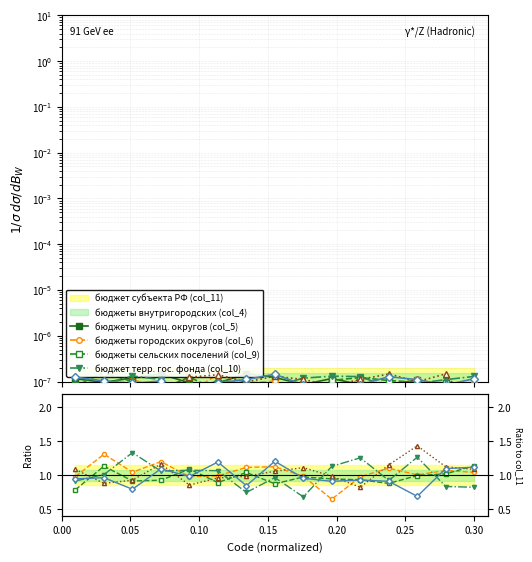

How many lines are shown in the chart?

6